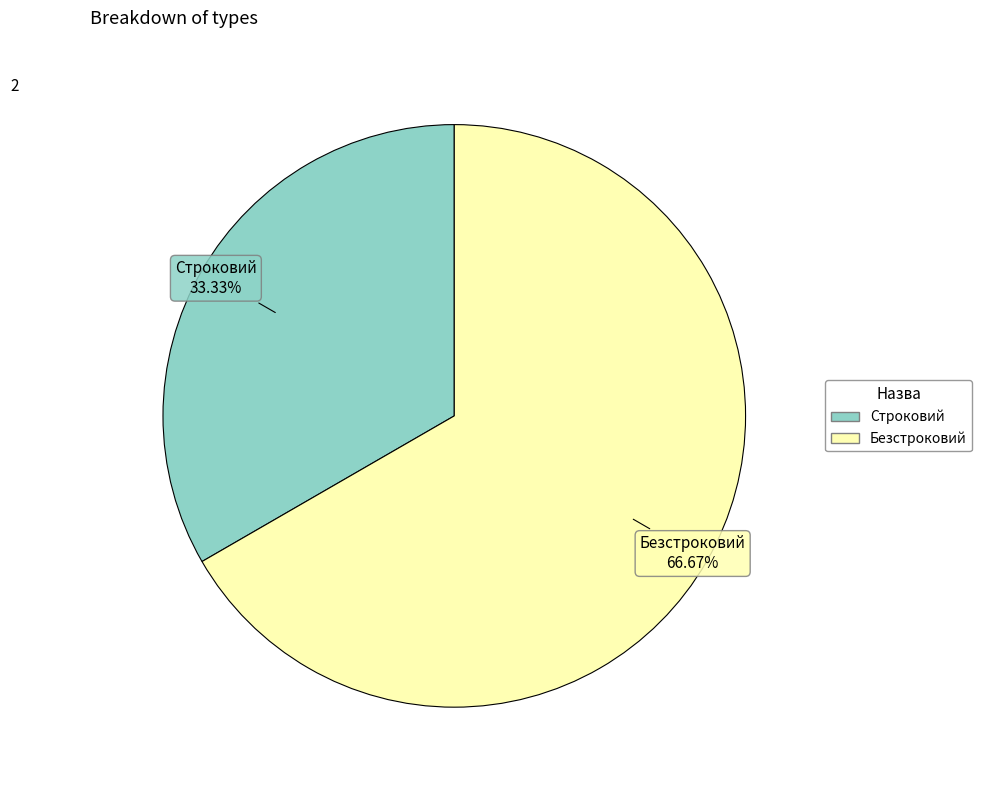

What is the ratio of the value at Строковий to the value at Безстроковий?

0.5